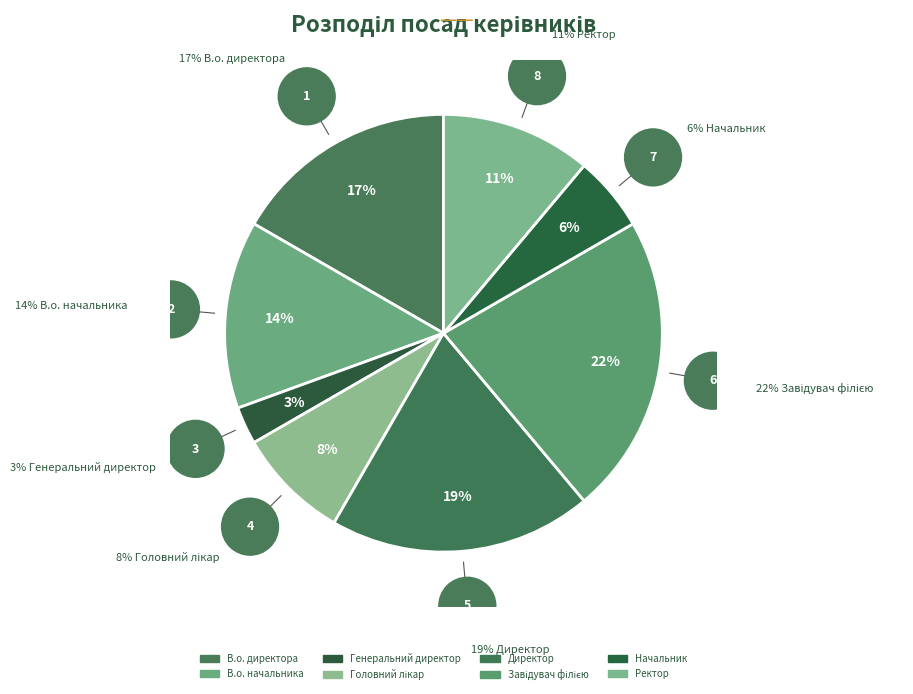

Rank the categories by value from highest to lowest.

Завідувач філією, Директор, В.о. директора, В.о. начальника, Ректор, Головний лікар, Начальник, Генеральний директор